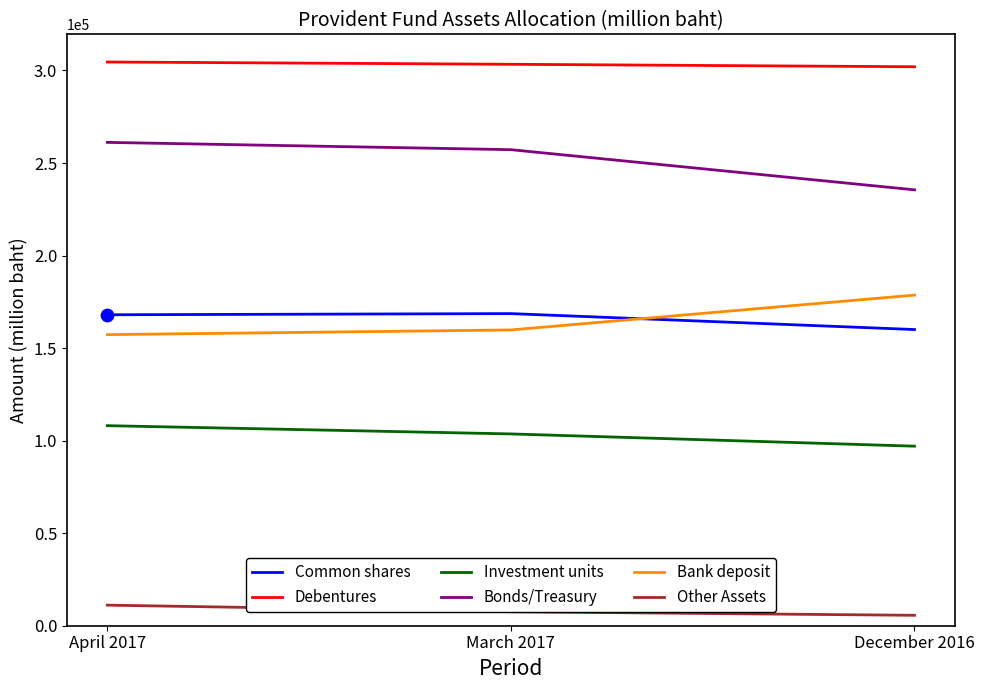

What is the difference between the highest and lowest values at April 2017?

293470.0